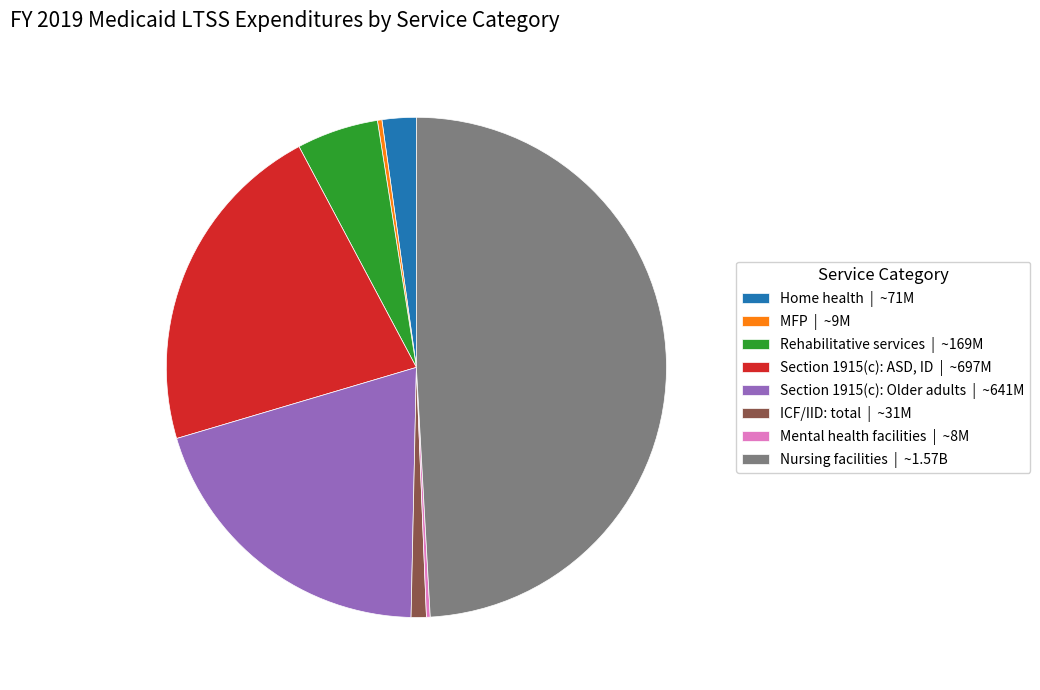

Approximately how many times larger is the value at Home health | ~71M compared to MFP | ~9M?

7.6